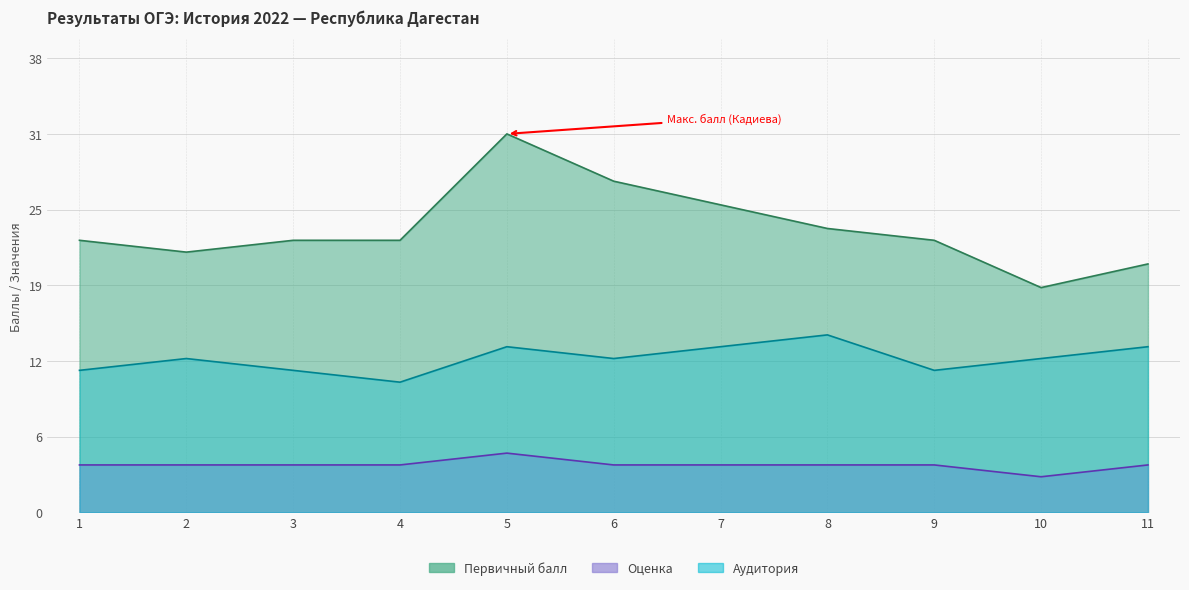

What is the difference between the second highest and minimum values in the Аудитория series?

3